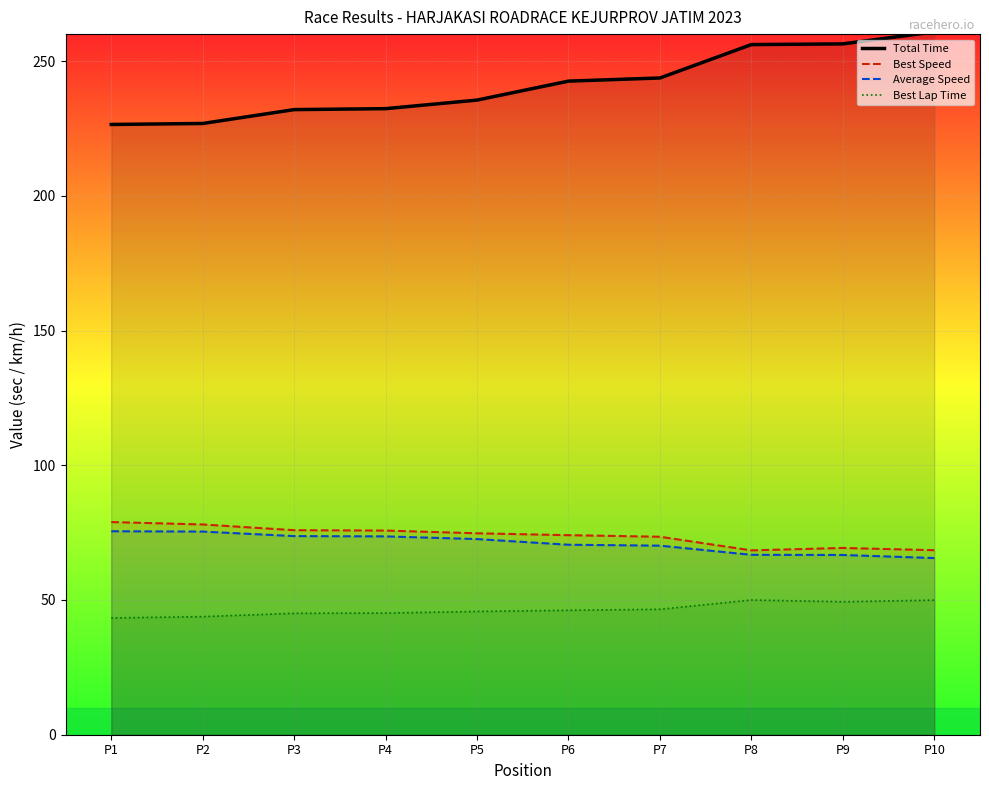

What is the greatest value displayed?

260.8